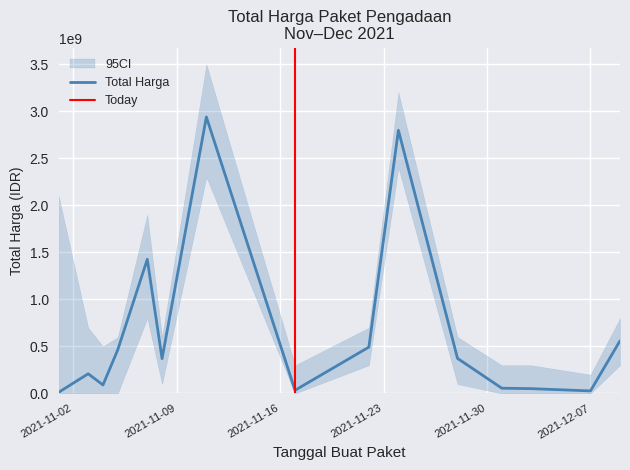

What is the difference between the values at 2021-11-22 and 2021-12-07?

465588000